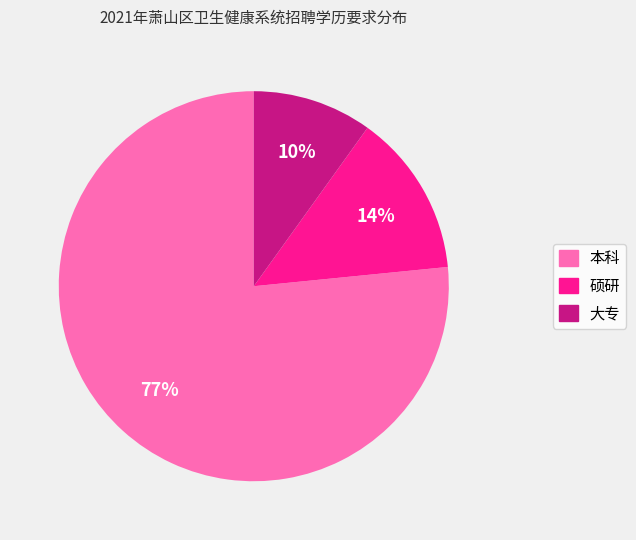

What is the smallest slice in the pie chart?

大专